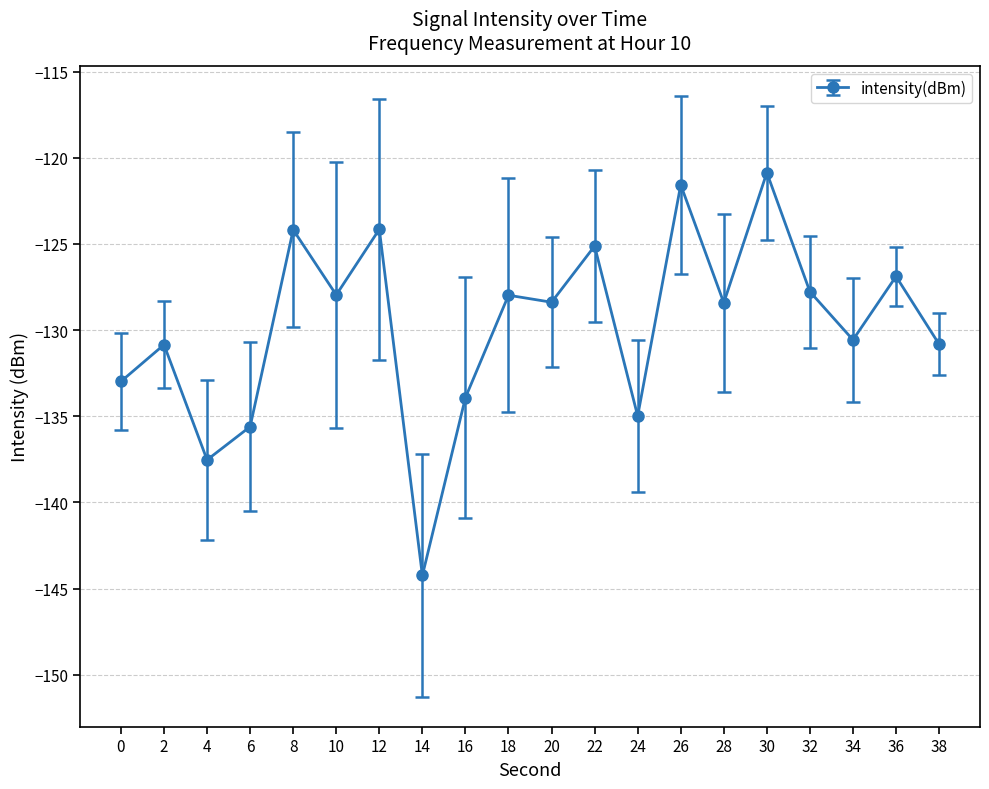

How many series are shown in this chart?

1